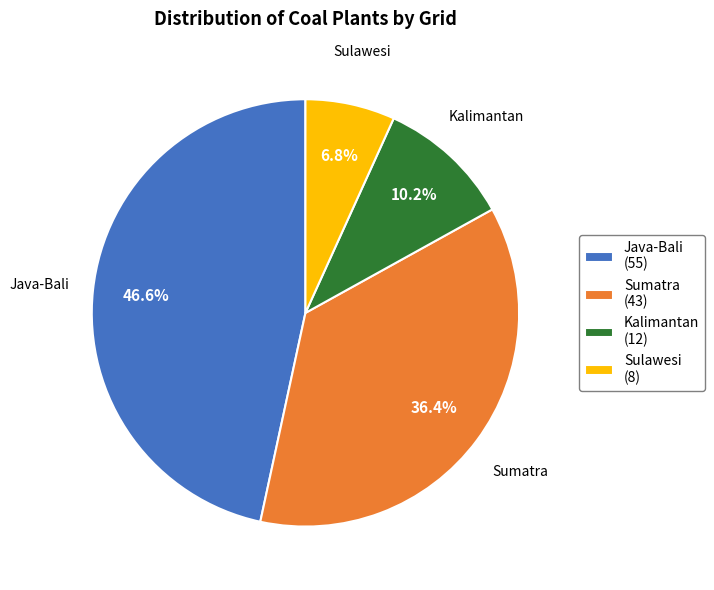

What is the smallest slice in the pie chart?

Sulawesi